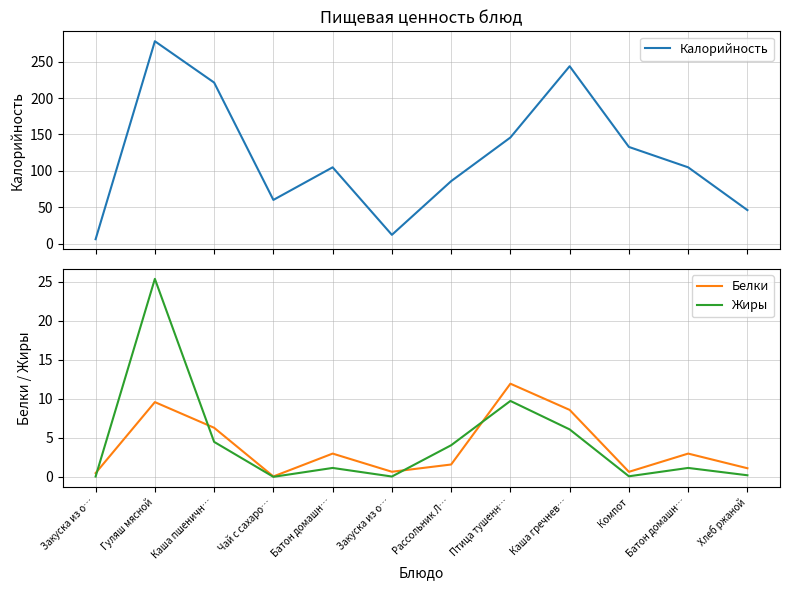

Which category has the lowest value in the Жиры series?

Чай с сахаро…